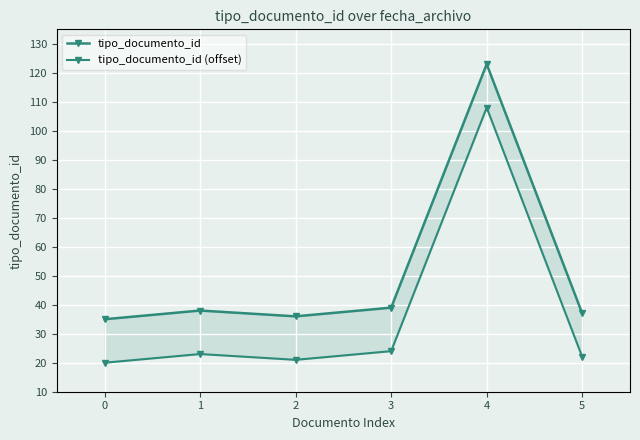

Which series has the largest range (max minus min)?

tipo_documento_id